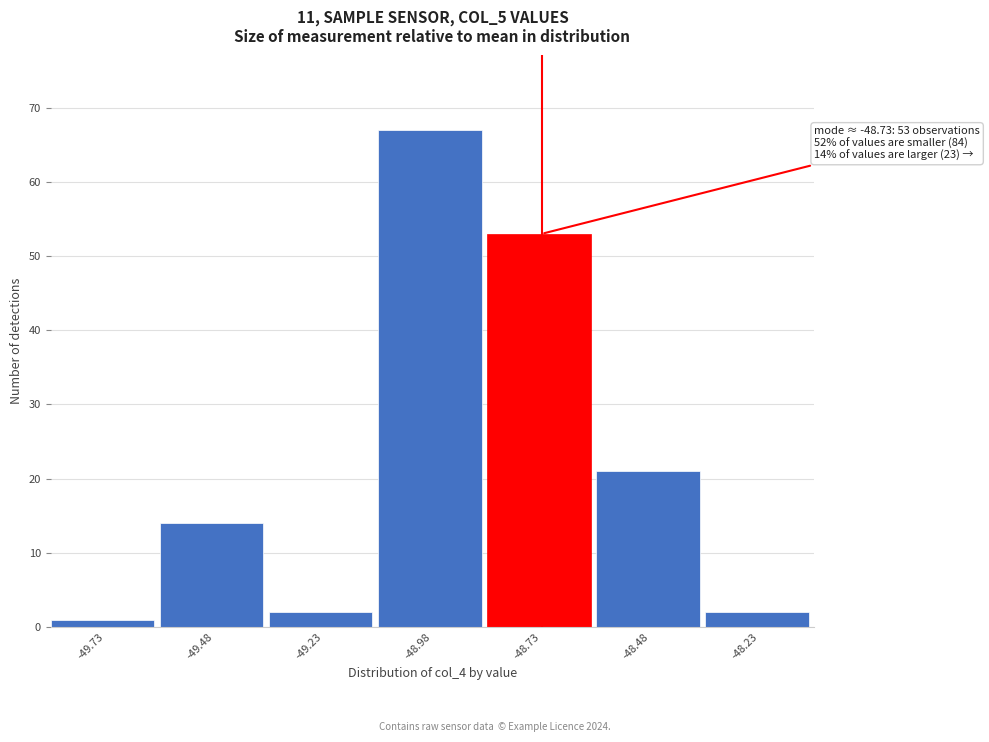

Reading left to right, list all the values displayed in this chart.

1	14	2	67	53	21	2